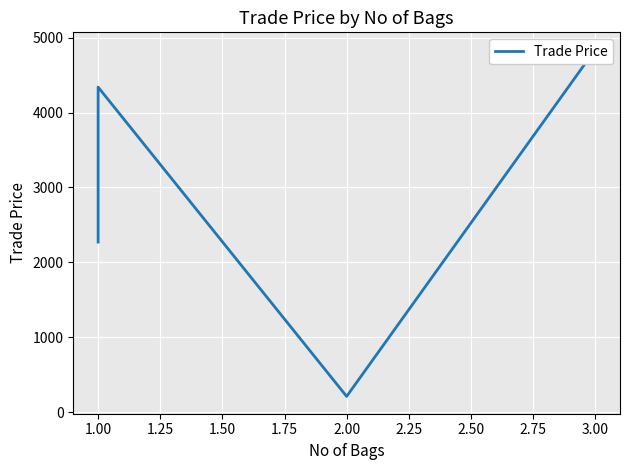

How many data points are less than 4309?

2